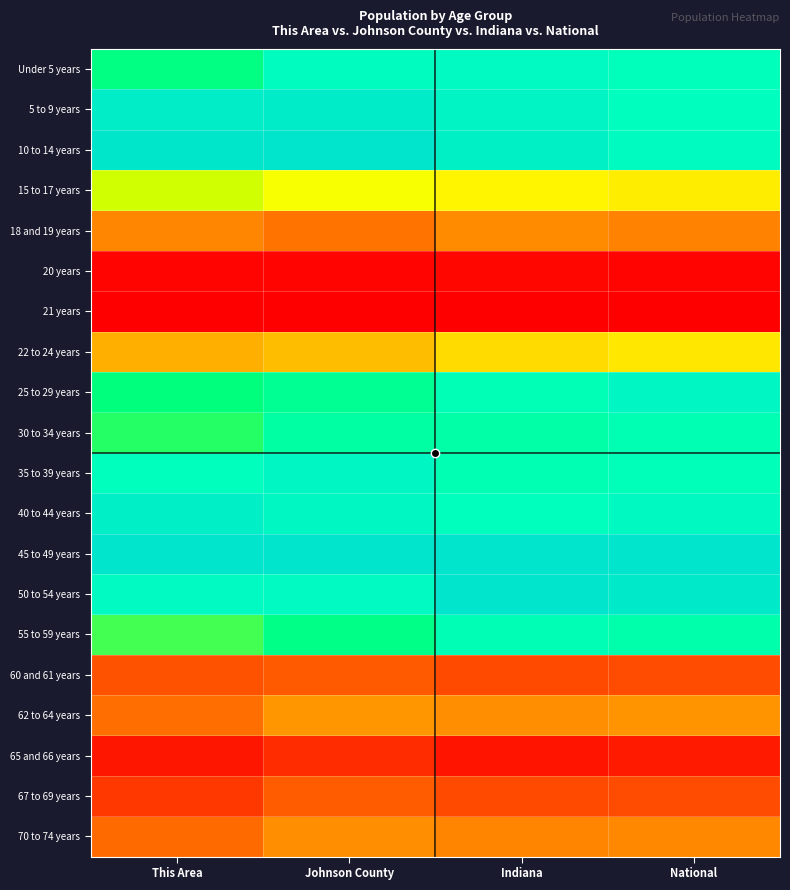

Rank the series by their maximum value, from lowest to highest.

21 years, 20 years, 65 and 66 years, 60 and 61 years, 67 to 69 years, 18 and 19 years, 70 to 74 years, 62 to 64 years, 22 to 24 years, 15 to 17 years, 30 to 34 years, 55 to 59 years, Under 5 years, 25 to 29 years, 35 to 39 years, 40 to 44 years, 5 to 9 years, 10 to 14 years, 50 to 54 years, 45 to 49 years